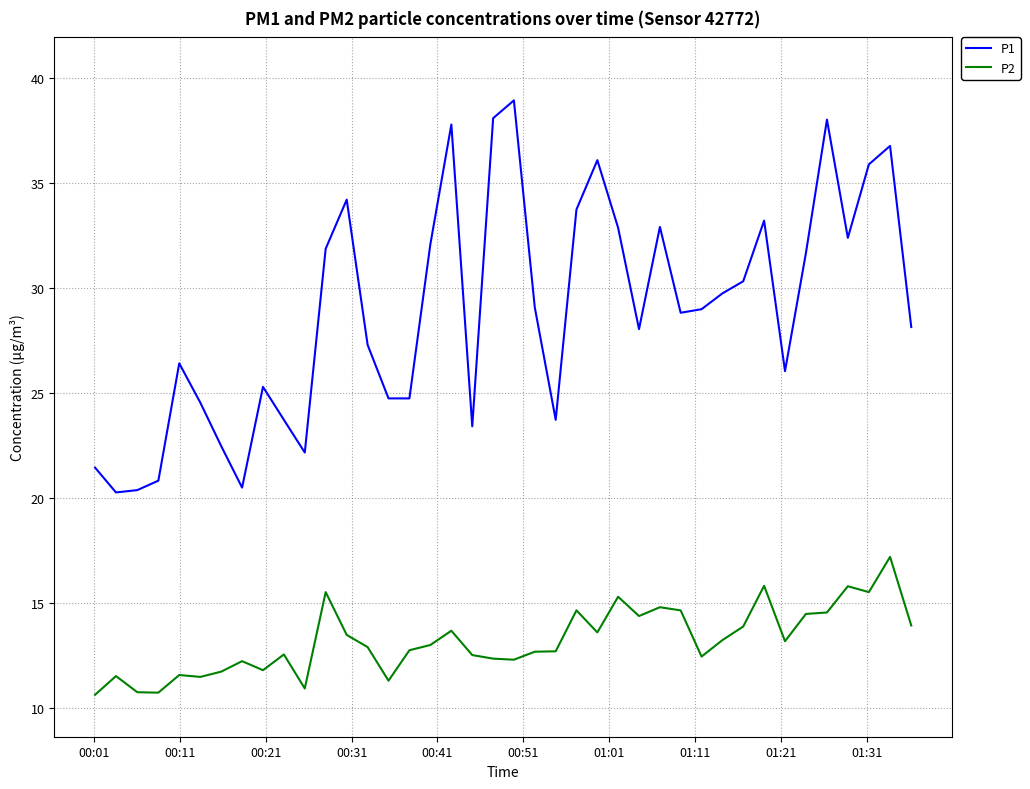

What are all the series names shown in the legend?

P1, P2